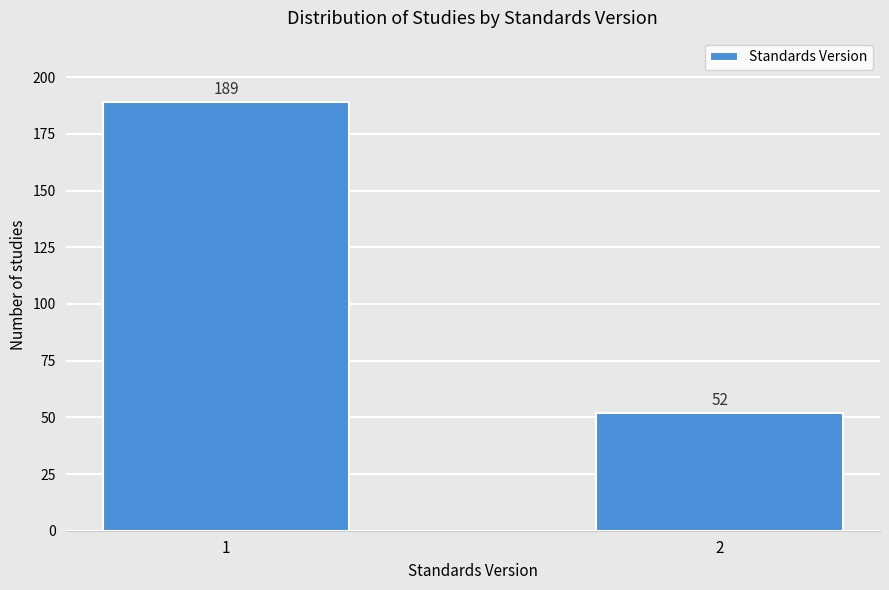

Reading right to left, what are all the values shown in this chart?

2=52	1=189